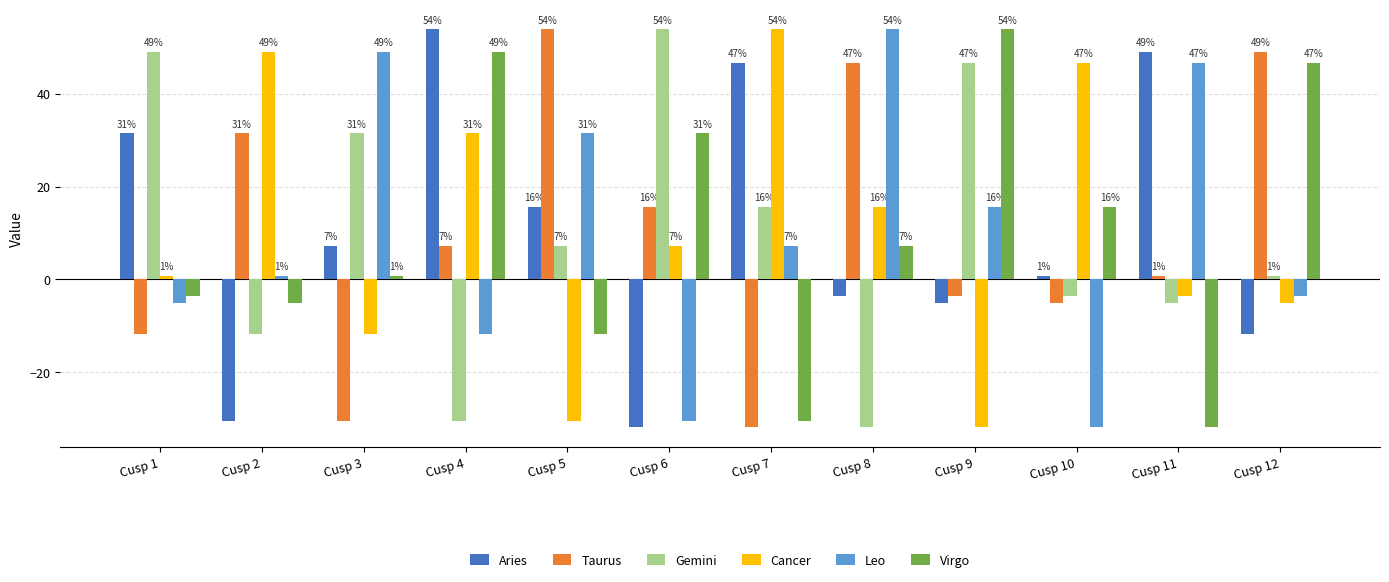

How many bars are there in each group?

6